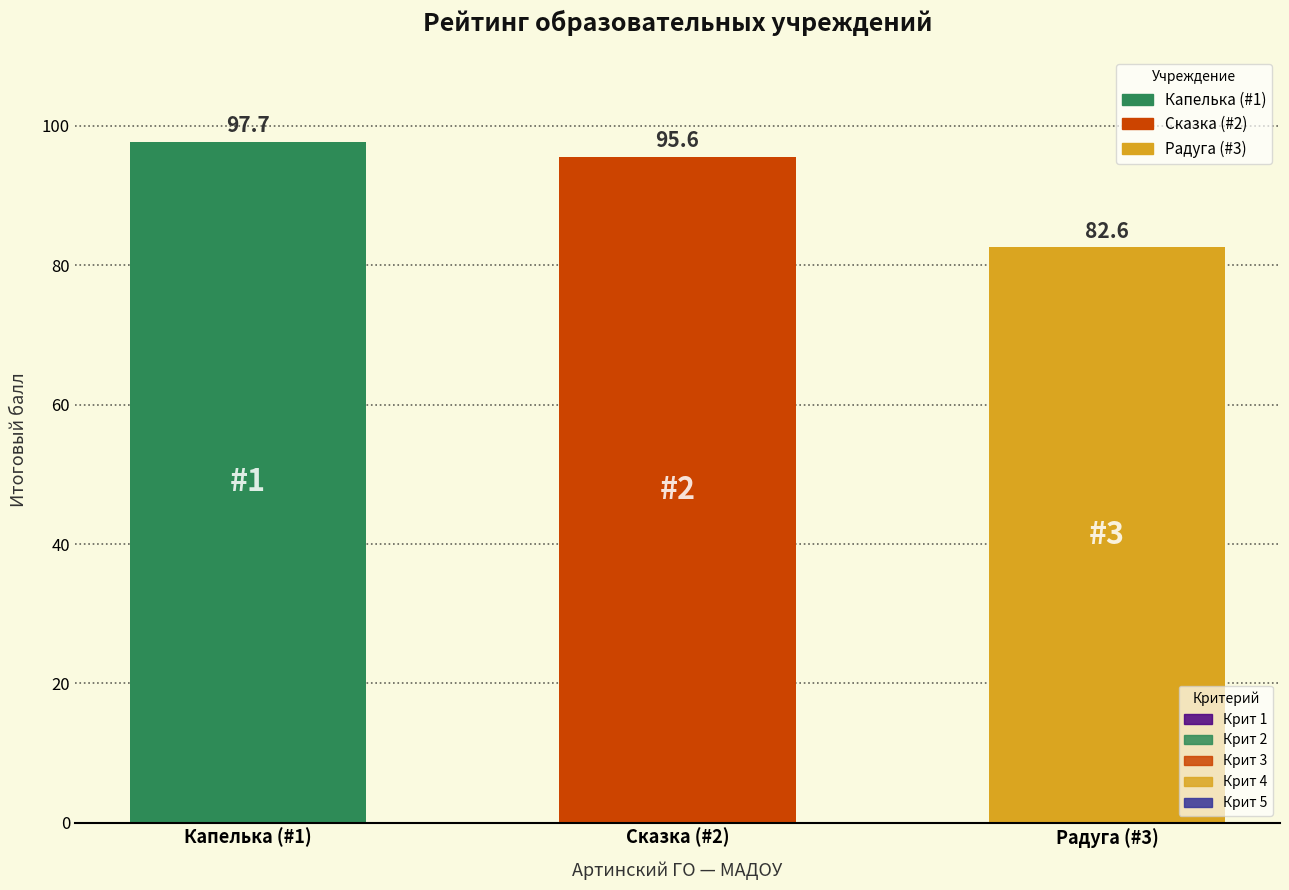

Where is the data nearest to the value 90?

Сказка (#2)